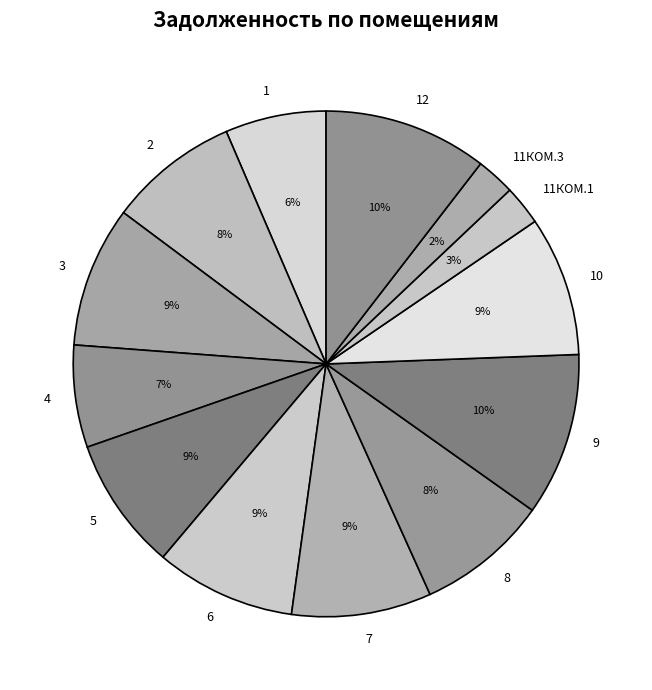

Is the sum of 11КОМ.1 and 3 greater than half?

No